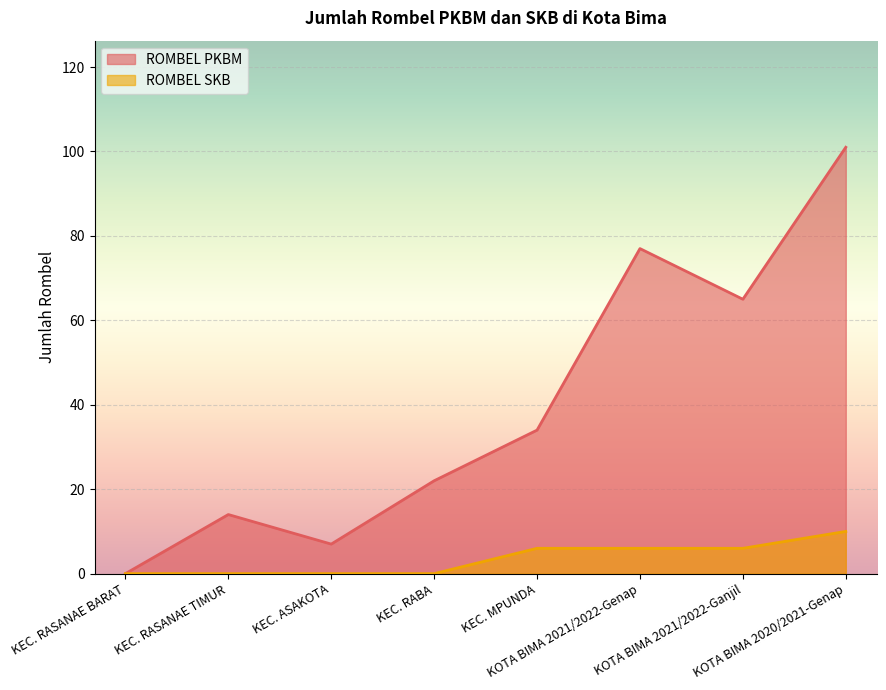

What is the difference between the second highest and second lowest values in the ROMBEL PKBM series?

70